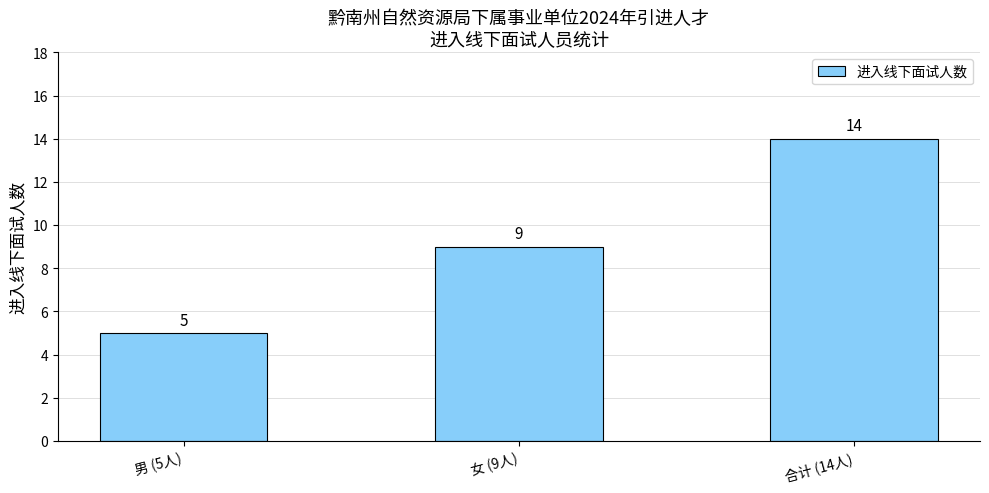

How many data points are less than 9?

1